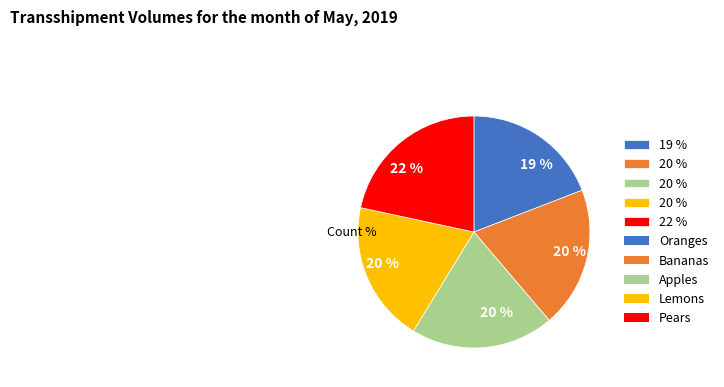

Is there a majority slice in this chart?

No